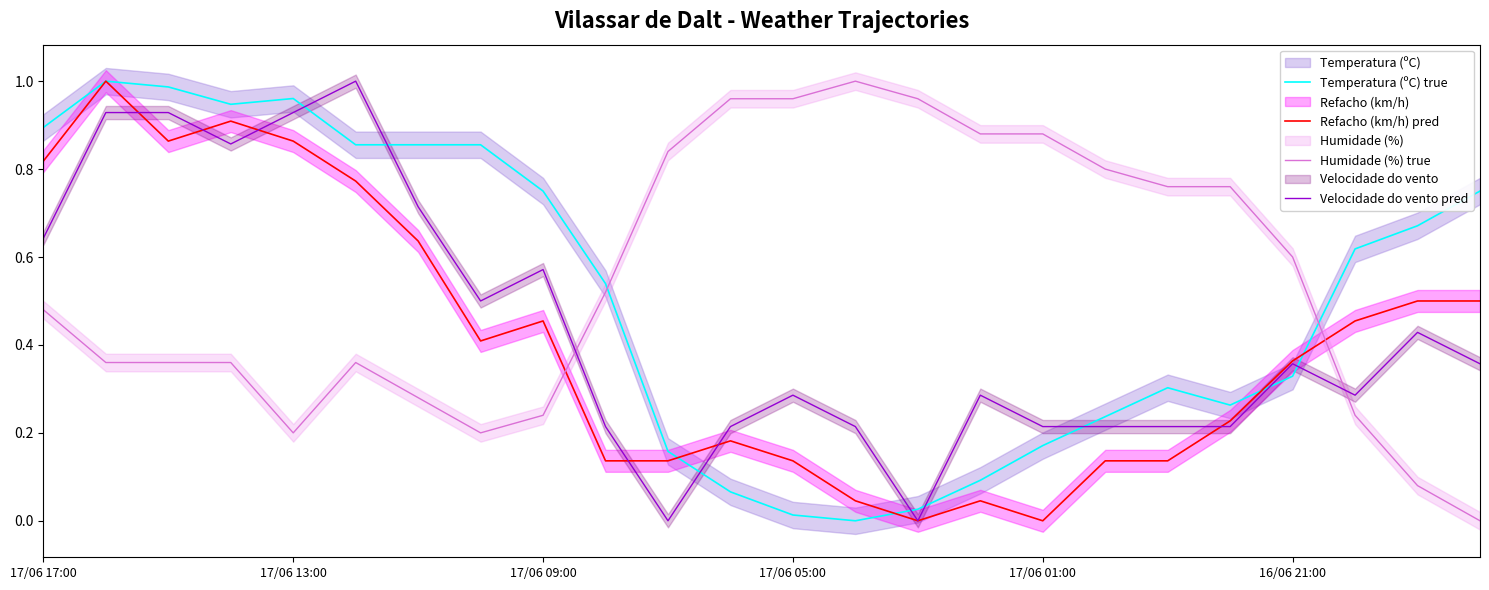

True or false: Velocidade do vento pred and Humidade (%) true cross at least once.

True